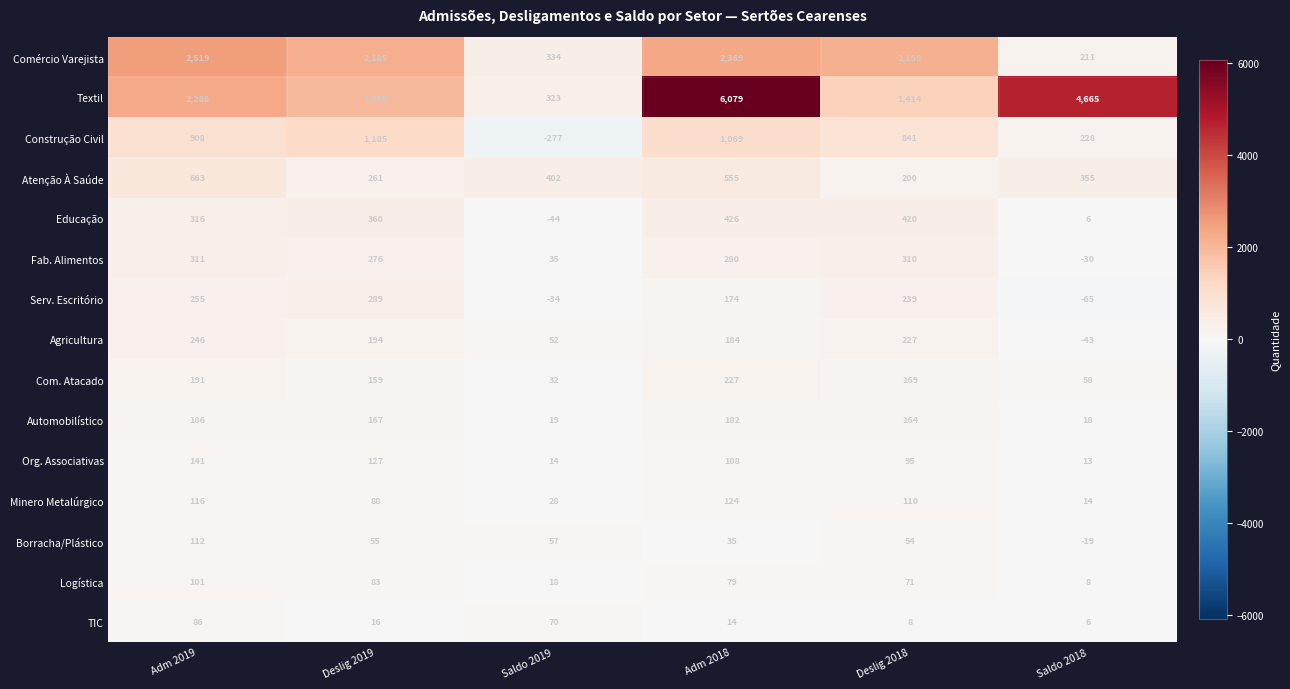

Is it true that Fab. Alimentos equals 276 at Deslig 2019?

True